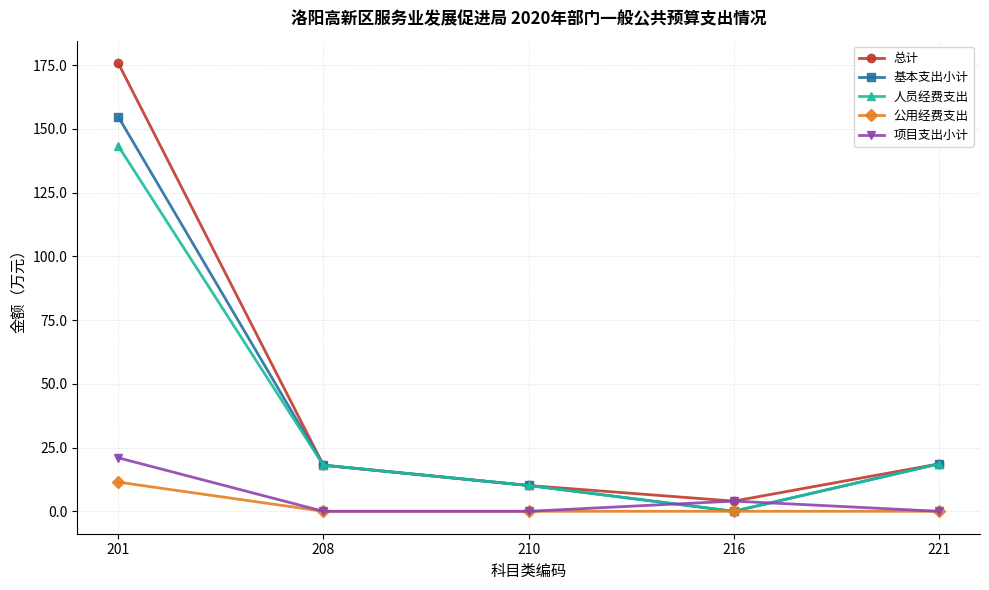

How many positive values does the 基本支出小计 series have?

4